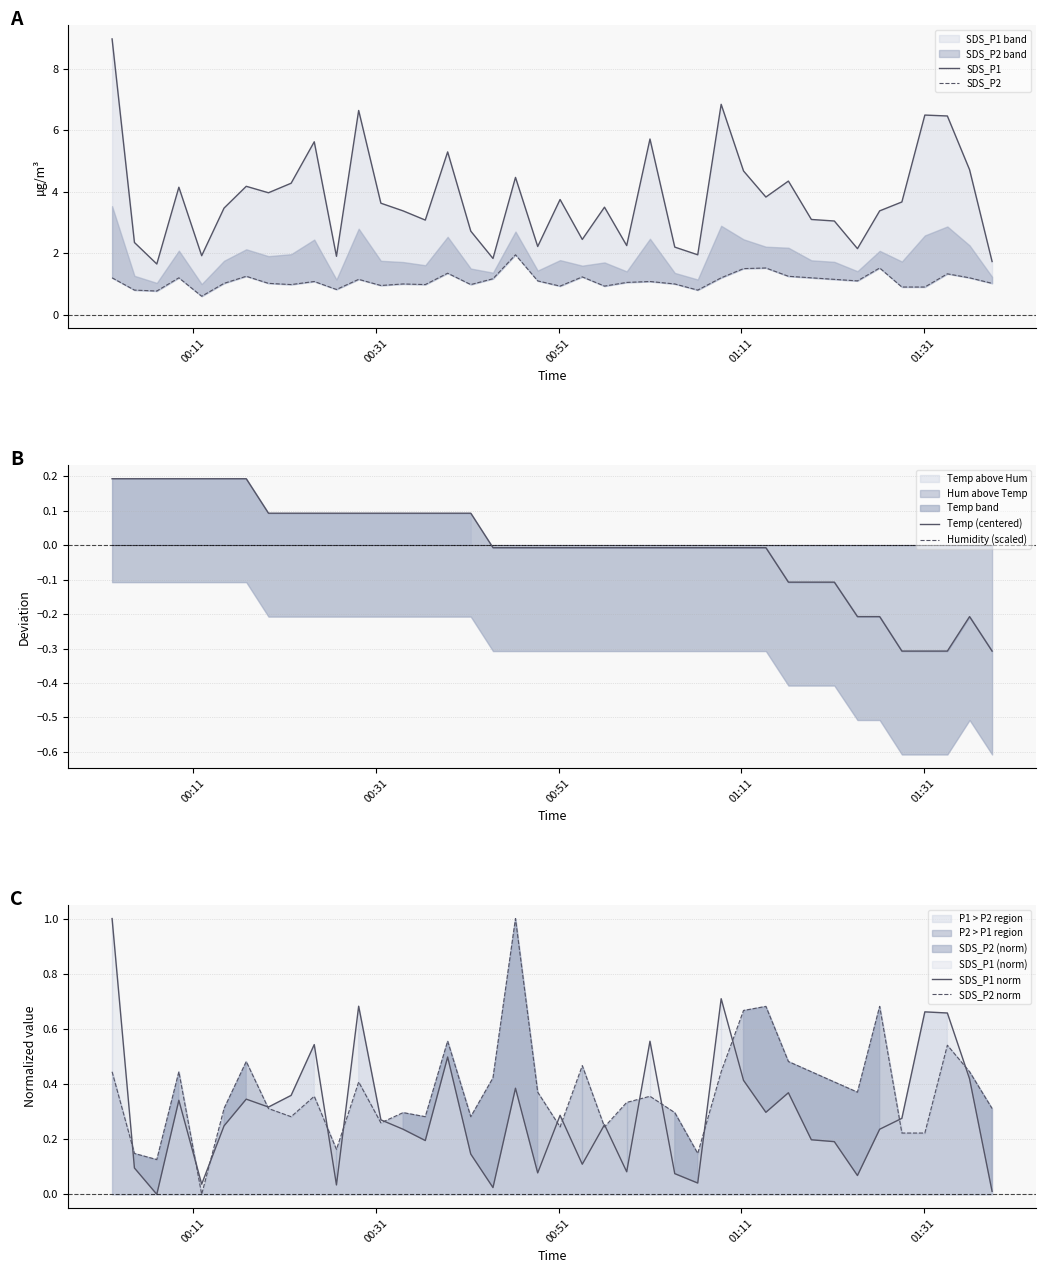

In SDS_P2, how many points are lower than both neighbors (excluding endpoints)?

11